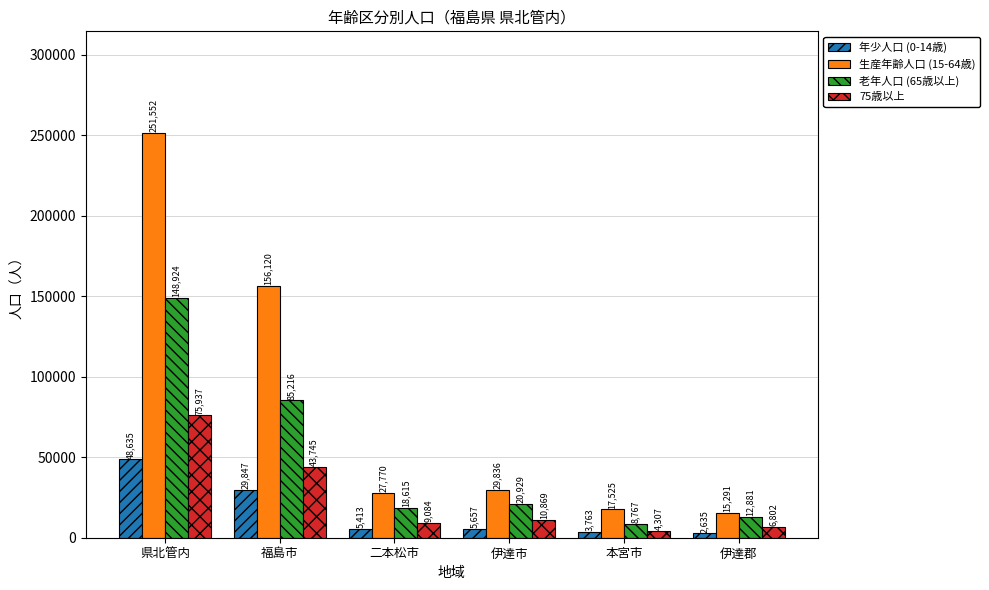

Which label corresponds to the smallest value in the chart?

伊達郡